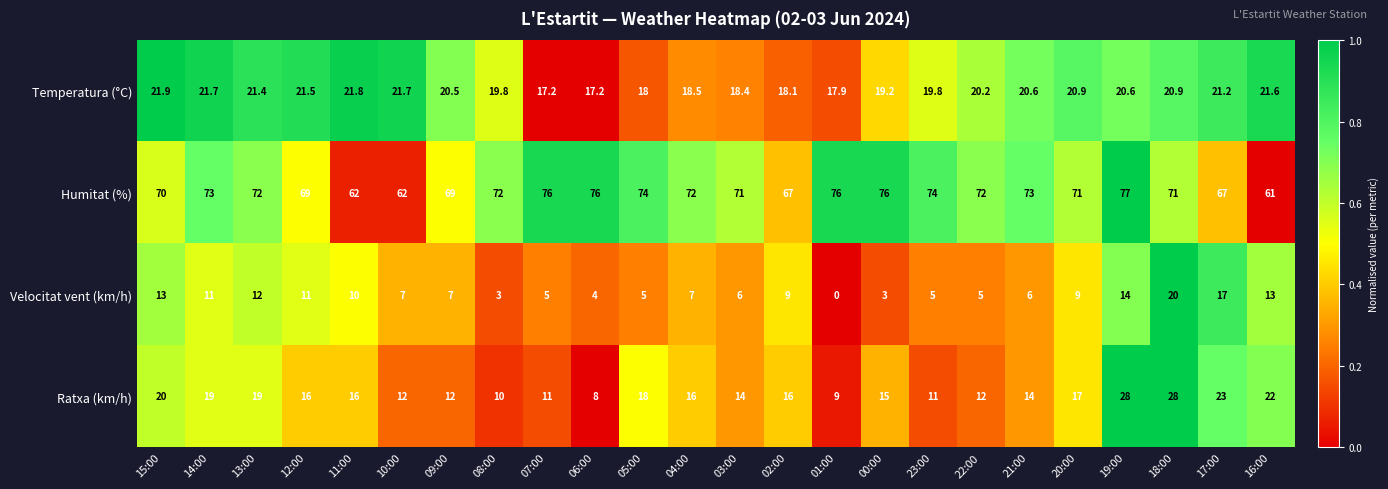

What is the maximum value shown in the chart?

77.0